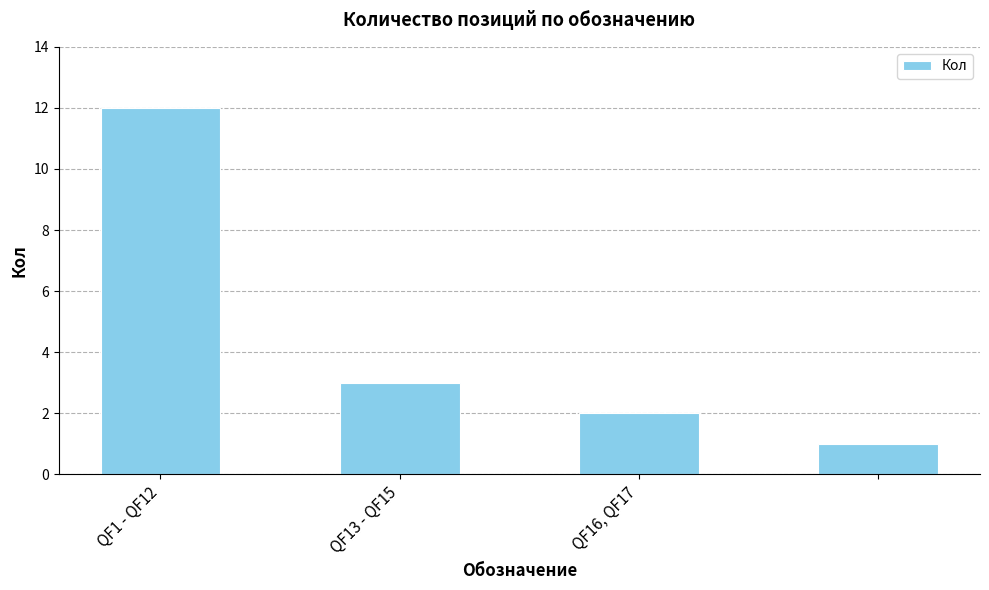

What is the difference between the maximum and minimum values?

11